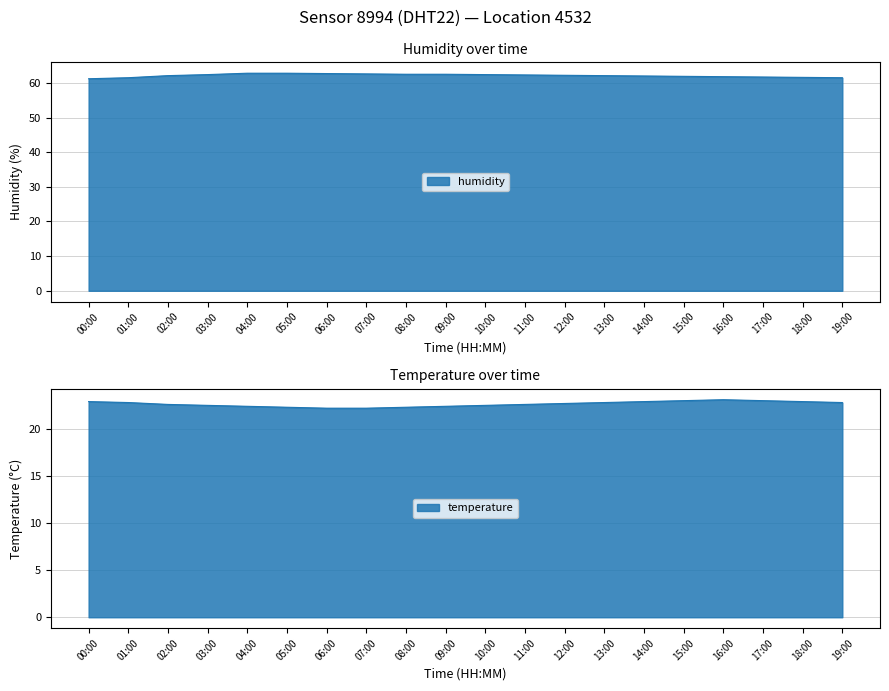

At 13:00, list the series in order from smallest to largest.

temperature, humidity